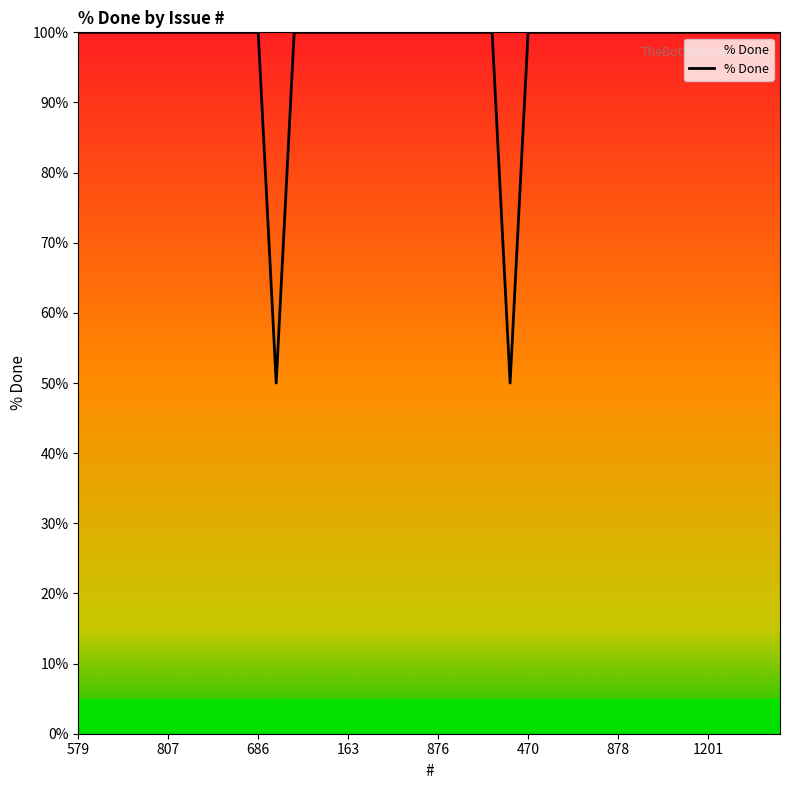

Reading left to right, what are all the values shown in this chart?

100	100	100	100	100	100	100	100	100	100	100	50	100	100	100	100	100	100	100	100	100	100	100	100	50	100	100	100	100	100	100	100	100	100	100	100	100	100	100	100